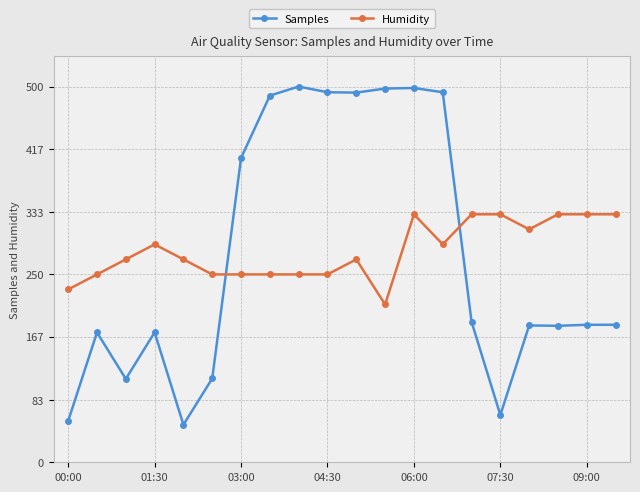

What is the value of the Humidity point at the 12th from the left?

210.0